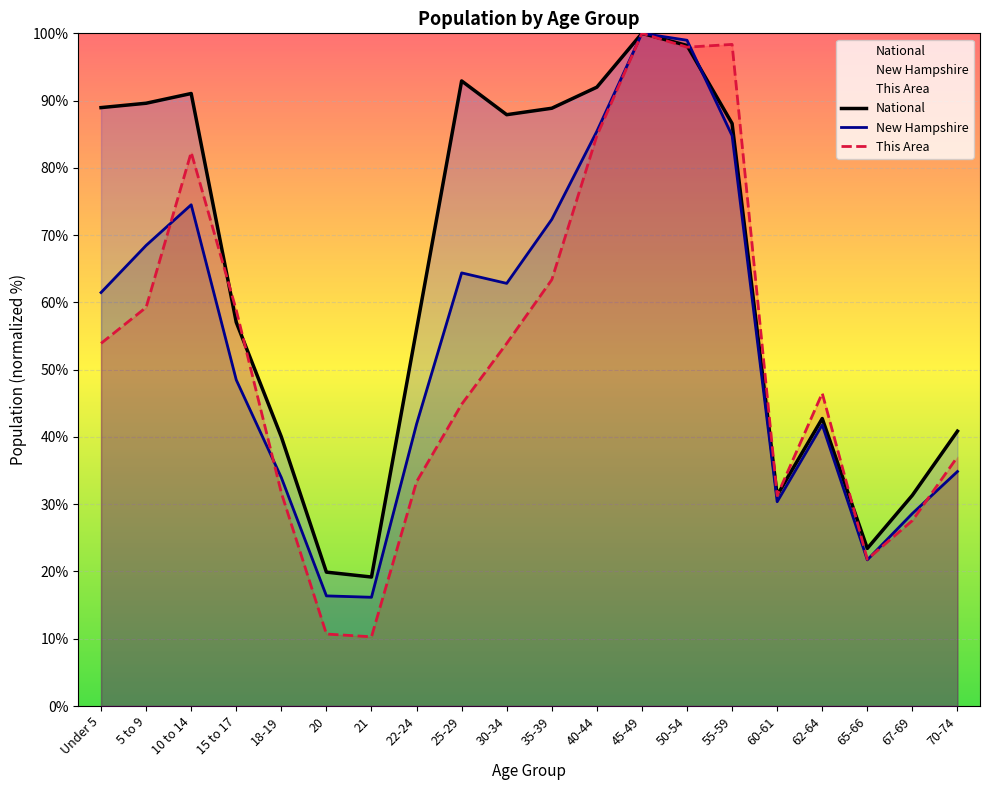

Which category has the lowest value across all series?

21